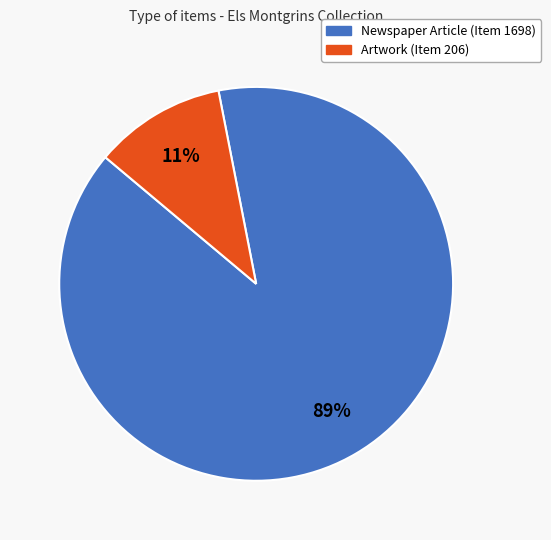

Which slice is the largest?

Newspaper Article (Item 1698)